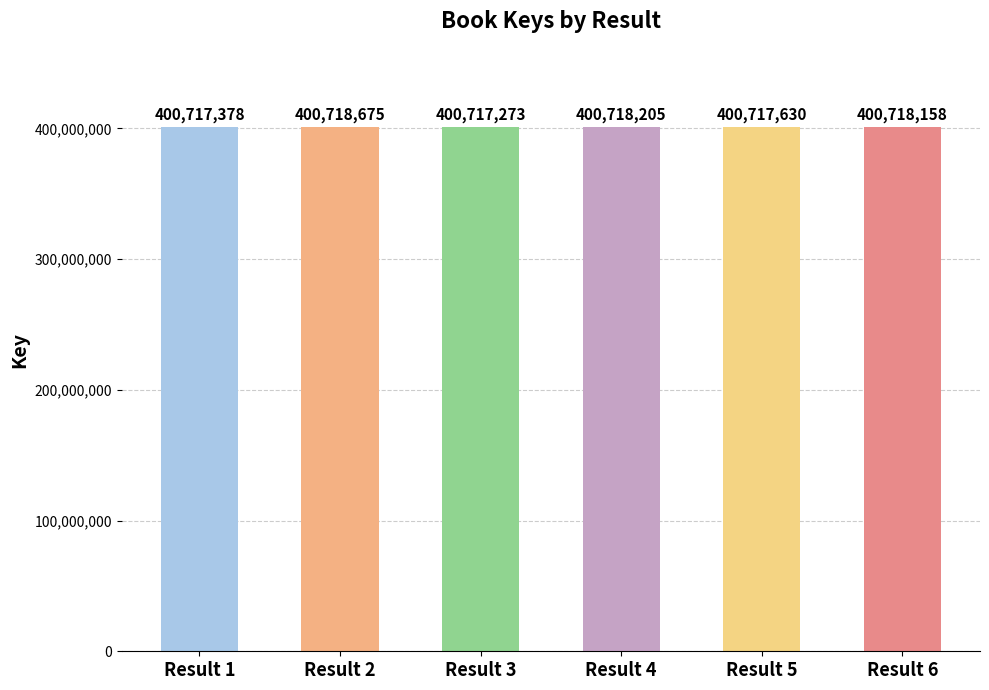

What is the difference between the second highest and minimum values?

932